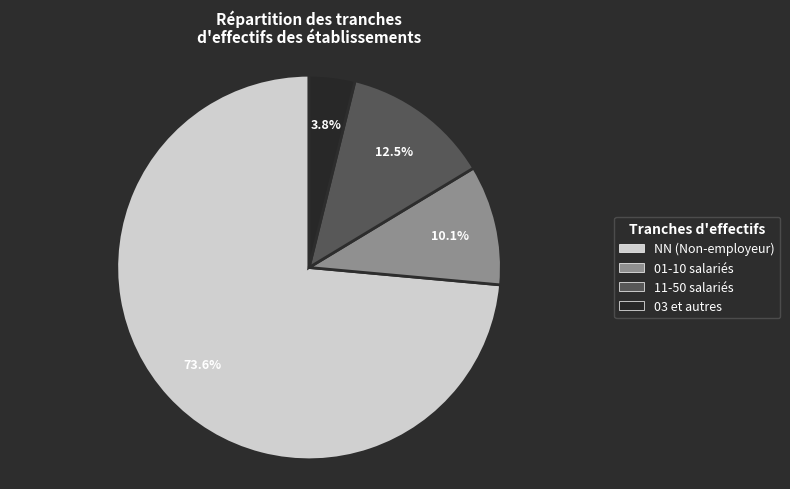

Approximately how many times larger is the value at 11-50 salariés compared to 01-10 salariés?

1.2